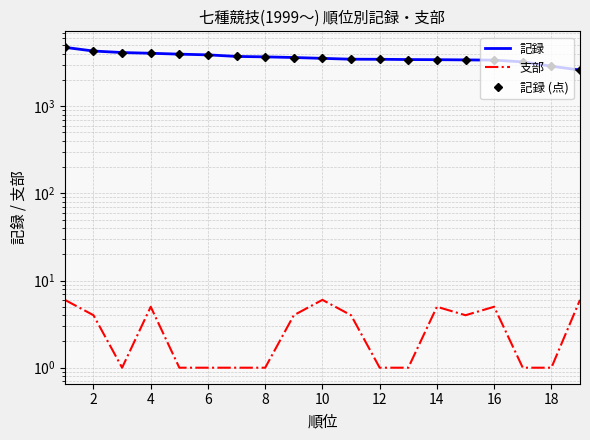

At how many categories does at least one series exceed 316?

19